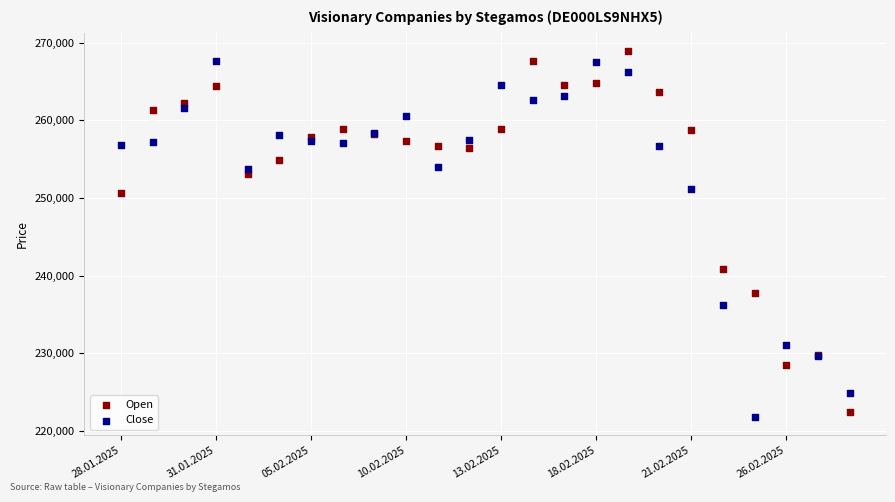

In the Close series, what Y value is closest to 244690?

251171